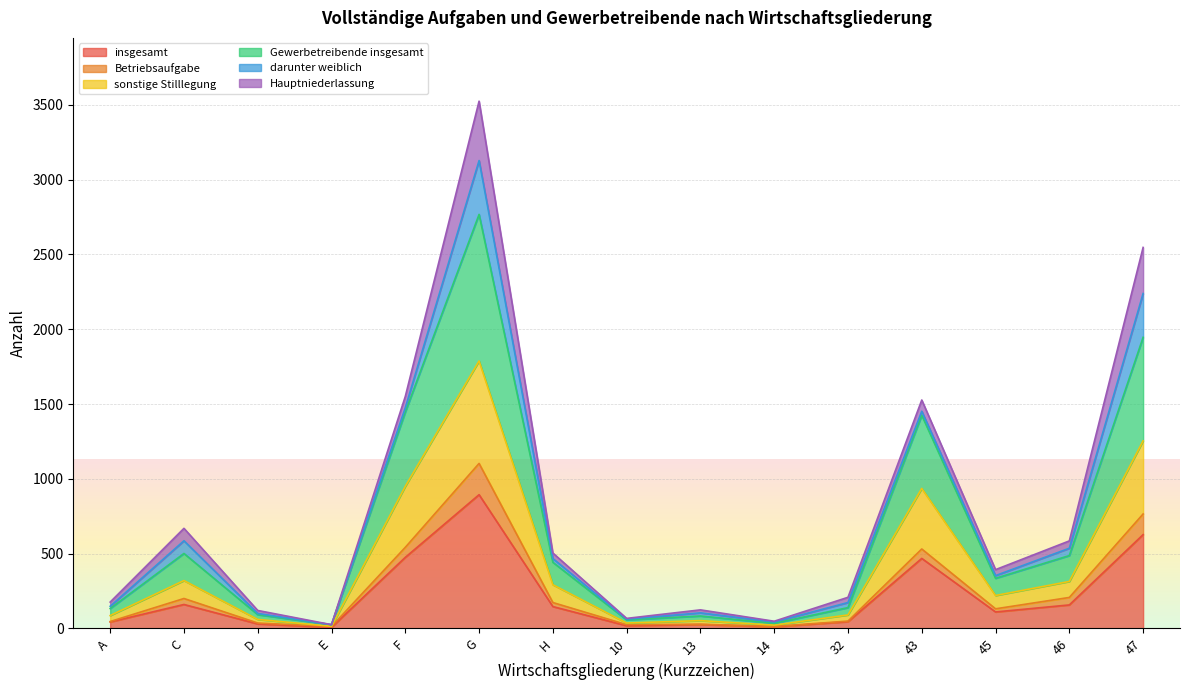

True or false: insgesamt and Gewerbetreibende insgesamt cross at least once.

False